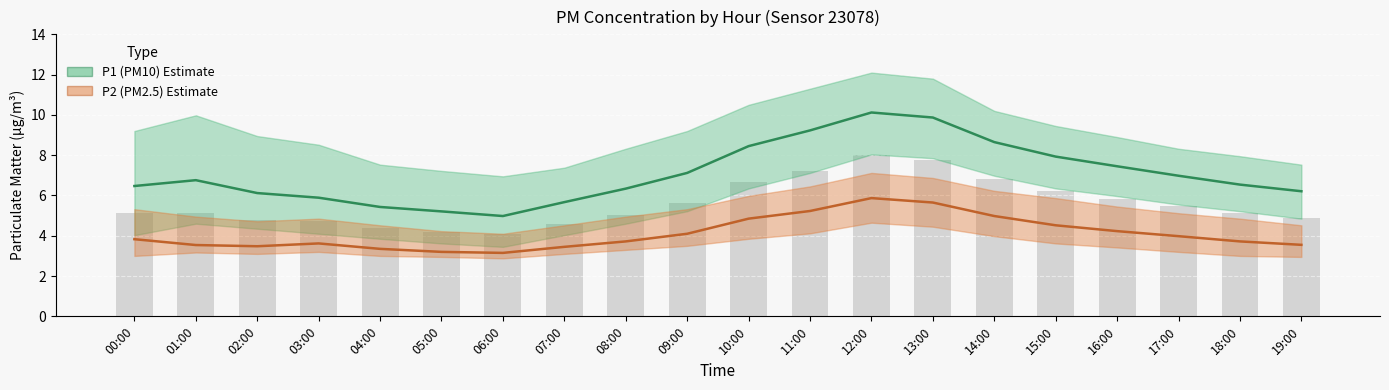

Between 00:00 and 15:00, which series saw the biggest shift?

P1 (PM10)